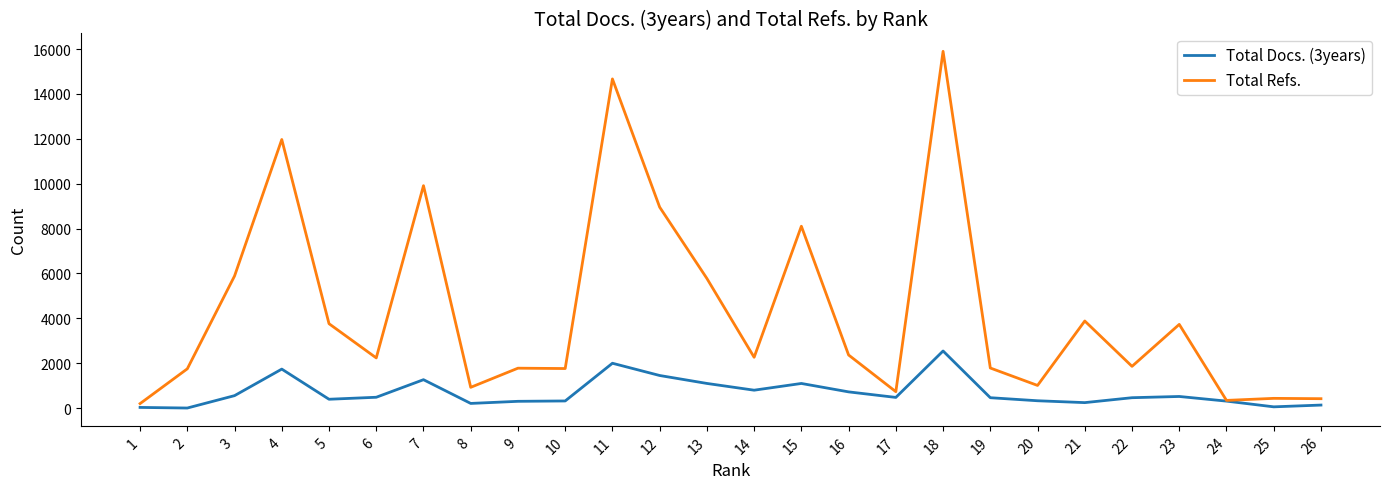

What is the sum of all Total Refs. values?

112364